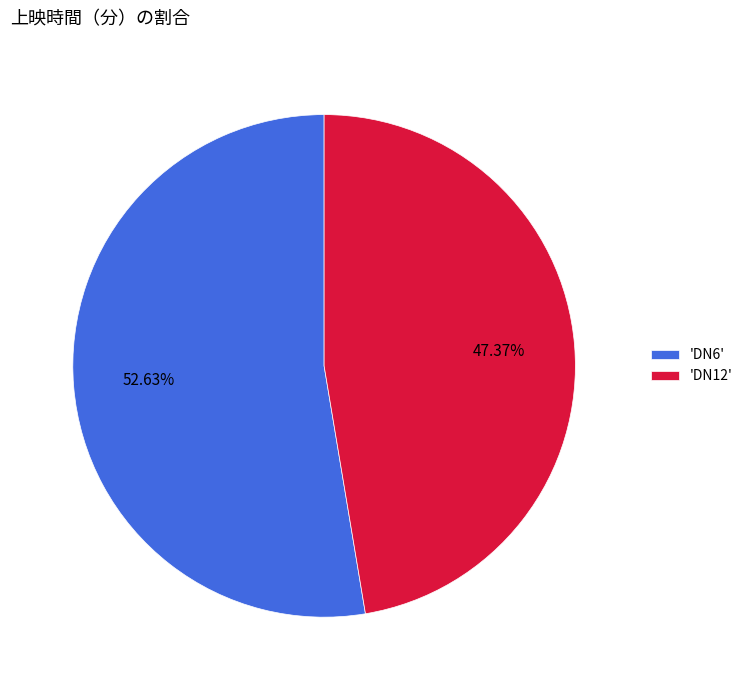

Is 'DN12' the majority of the pie?

No